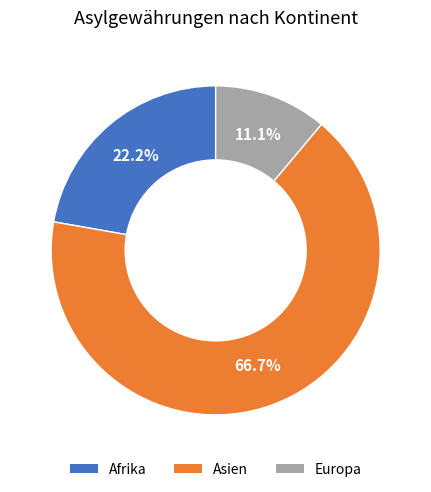

Rank the categories by value from highest to lowest.

Asien, Afrika, Europa